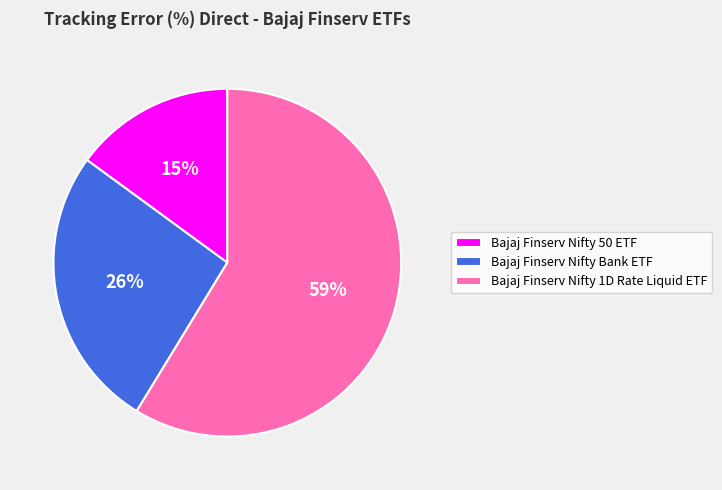

What percentage is the Bajaj Finserv Nifty 1D Rate Liquid ETF slice, to the nearest percent?

59%